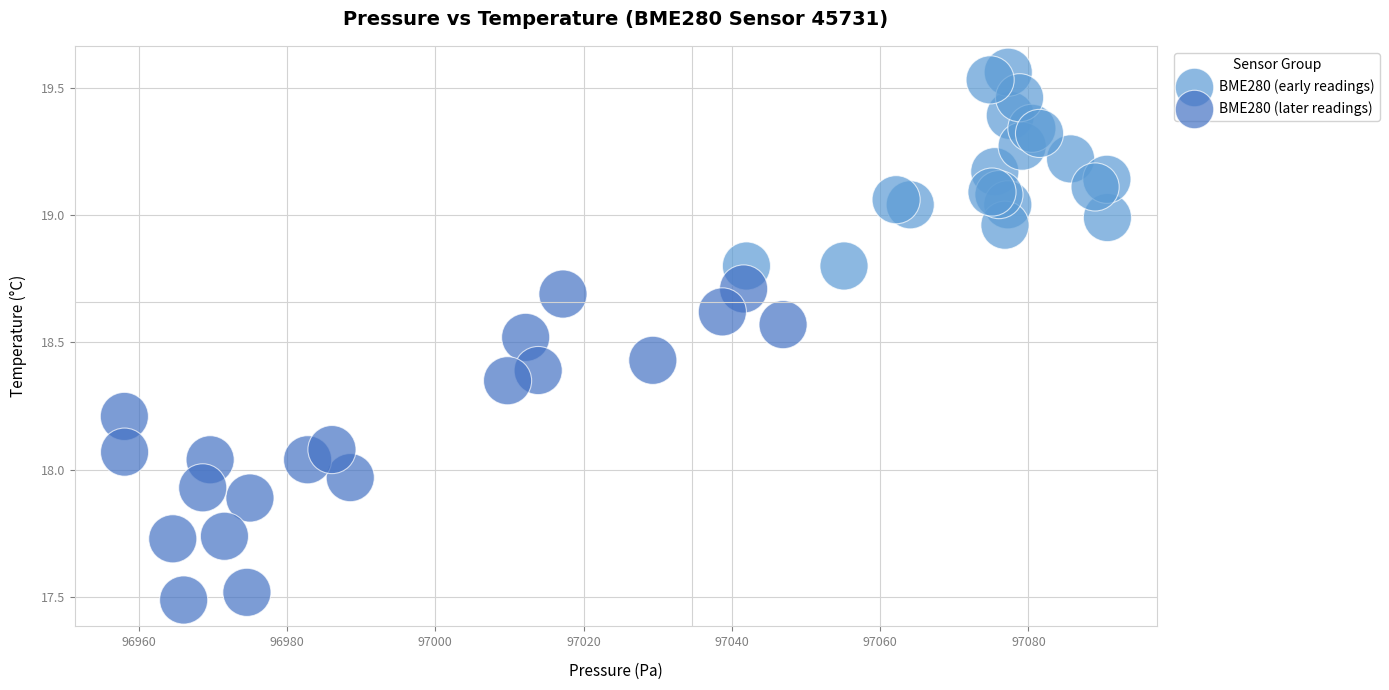

What are all the series names shown in the legend?

BME280 (early readings), BME280 (later readings)